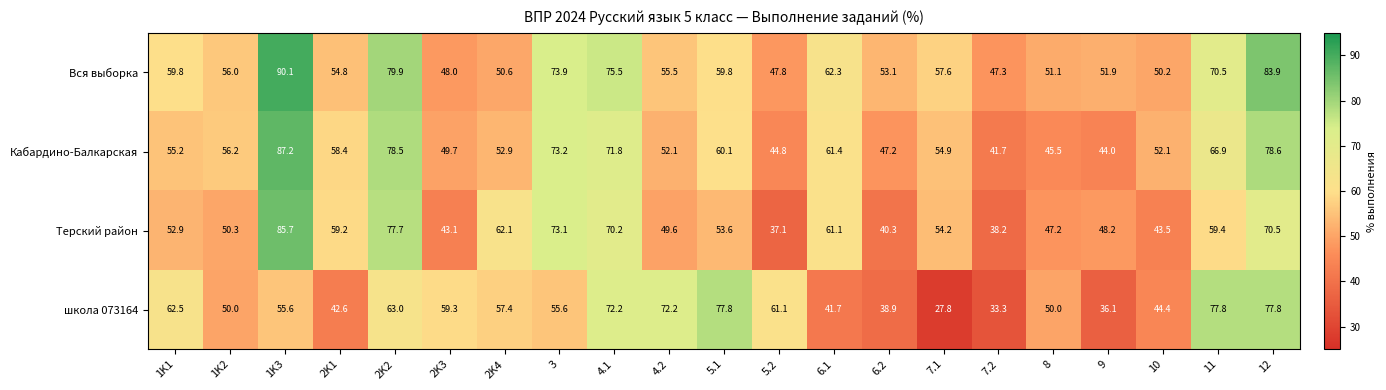

At which category does the chart reach its minimum across all series?

7.1